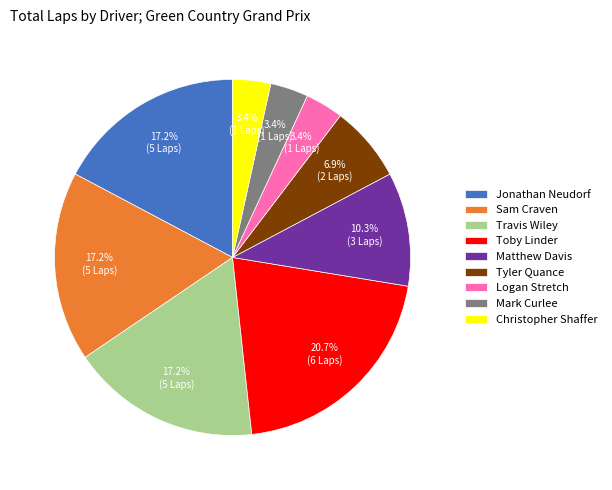

What percentage is the Matthew Davis slice, to the nearest percent?

10%